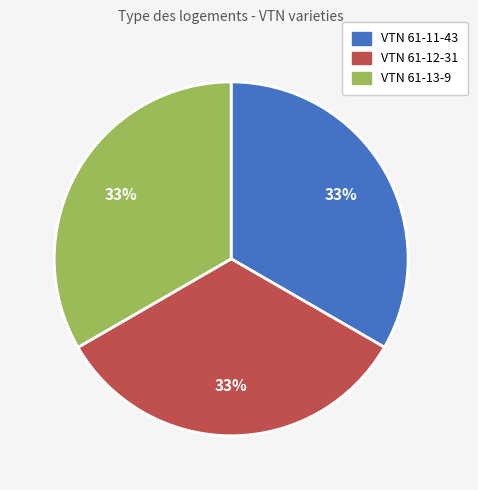

What percentage is the VTN 61-12-31 slice, to the nearest percent?

33%